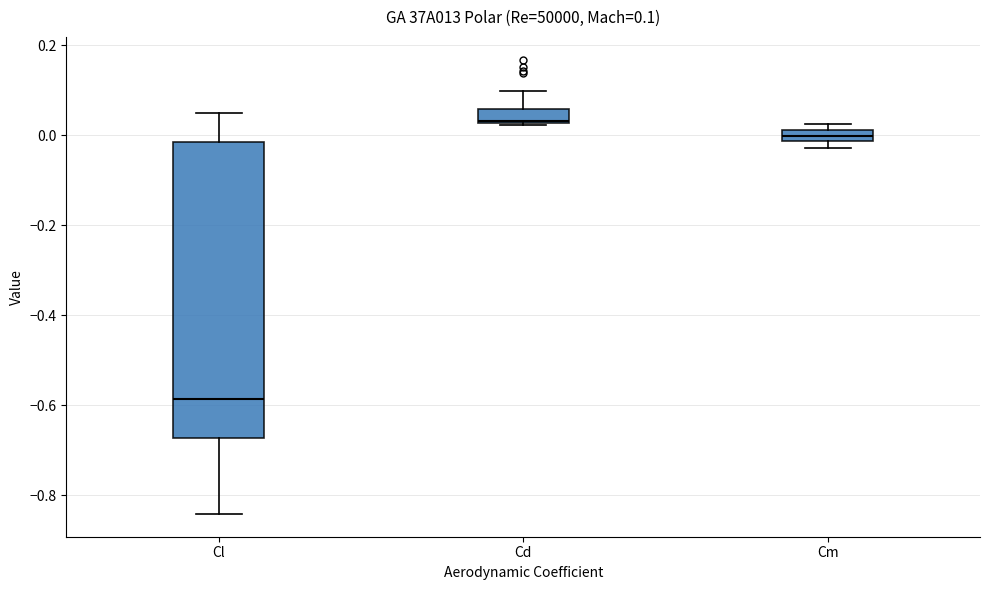

Which box is the tallest, from its lower edge to its upper edge?

Cl